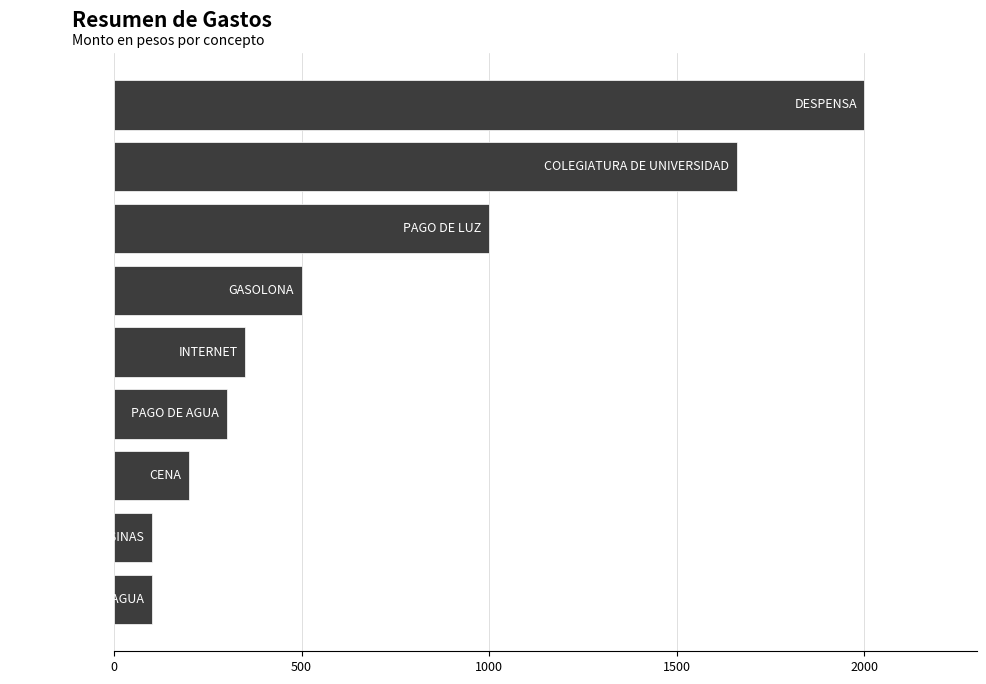

What is the value of the 1st bar from the top?

2000